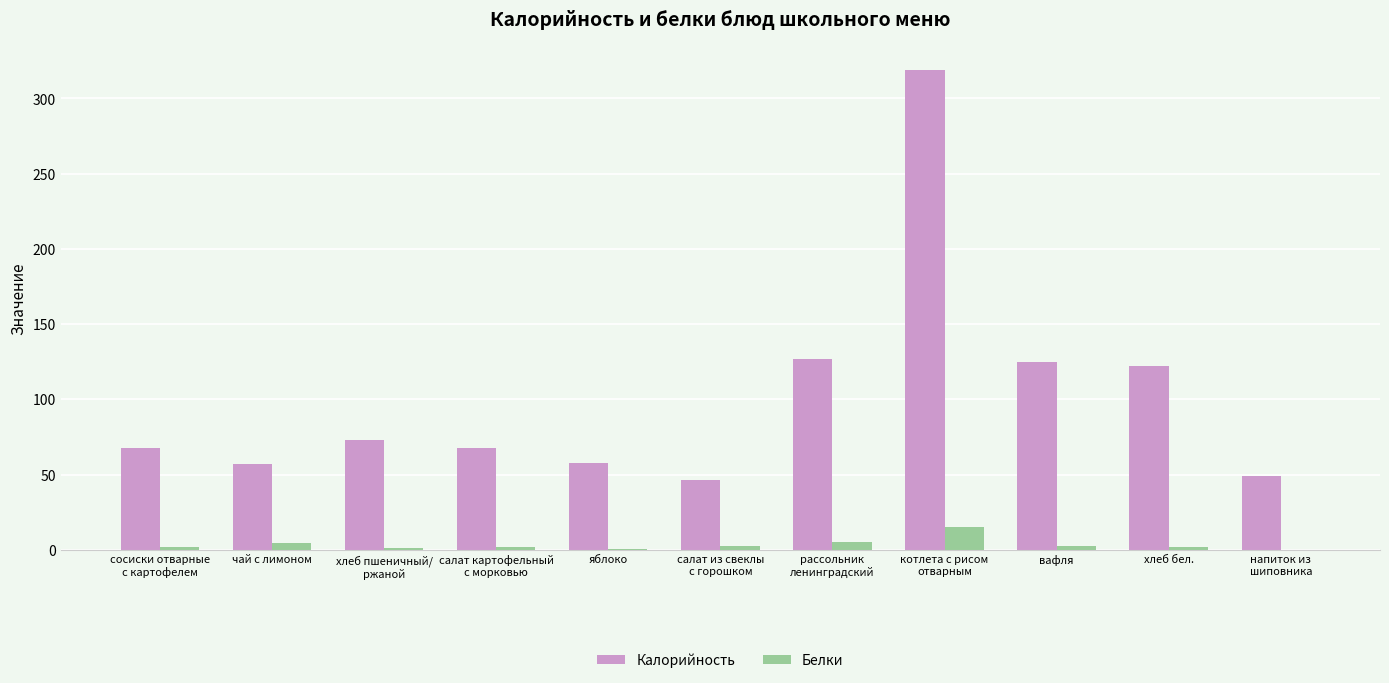

What is the highest value of the Калорийность series?

318.8